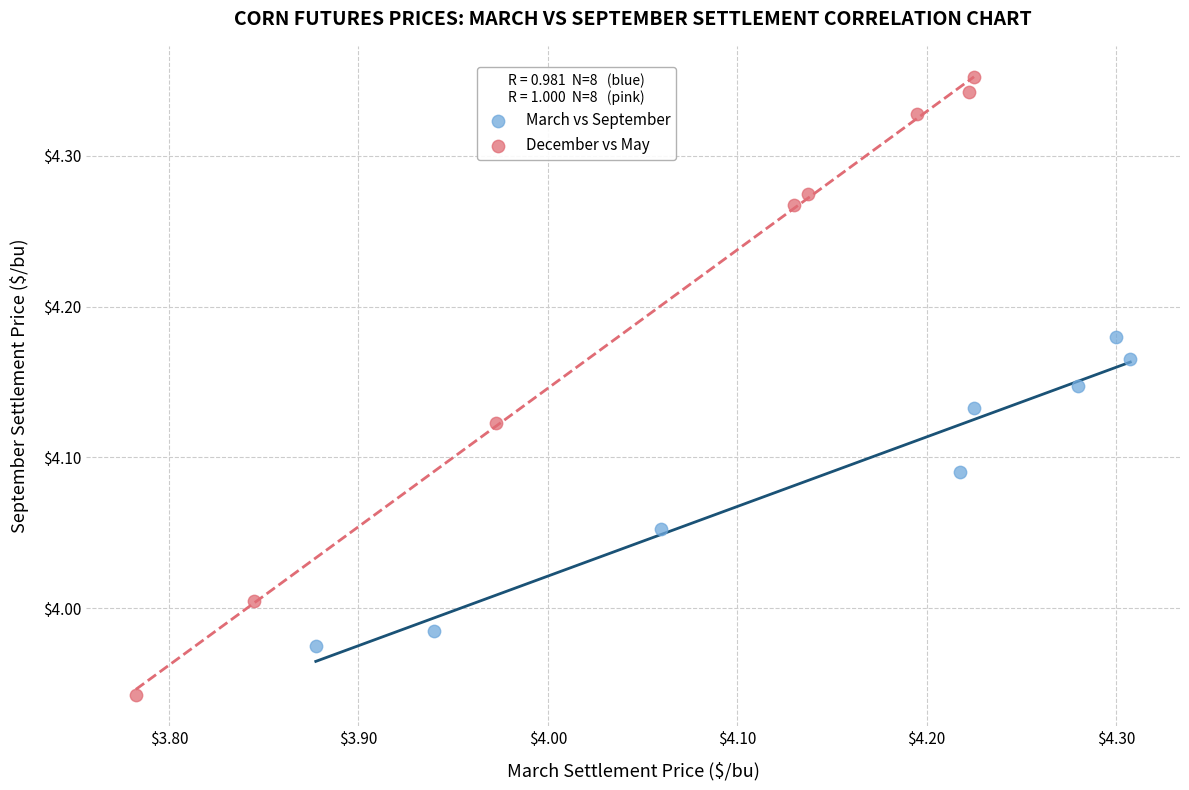

Which series has the widest spread of Y values?

December vs May